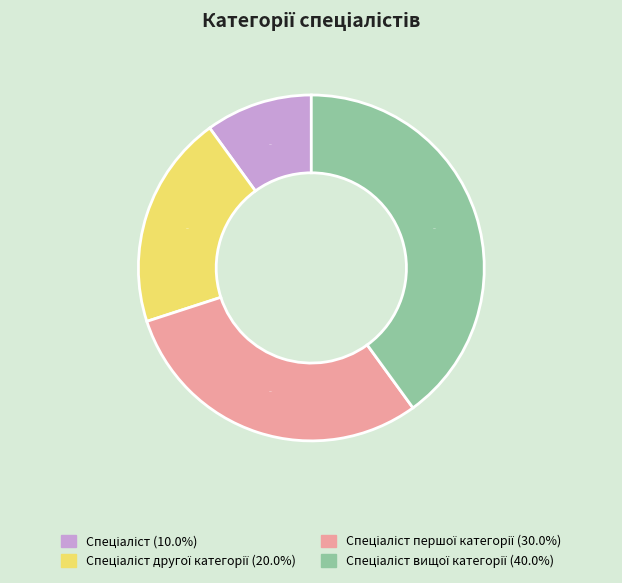

Does any single category account for the majority?

No